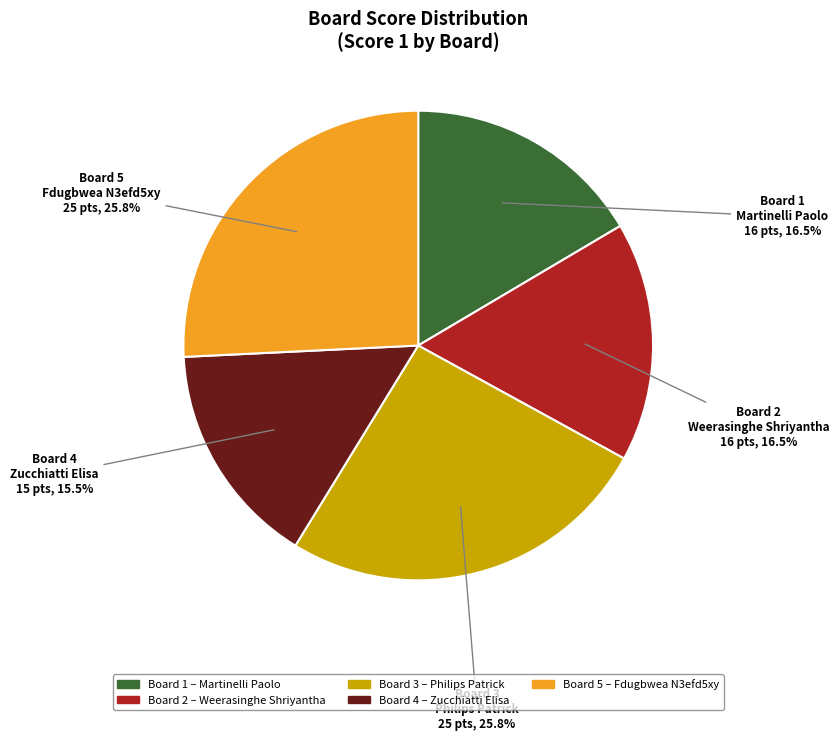

Is there any slice that represents more than half of the pie?

No